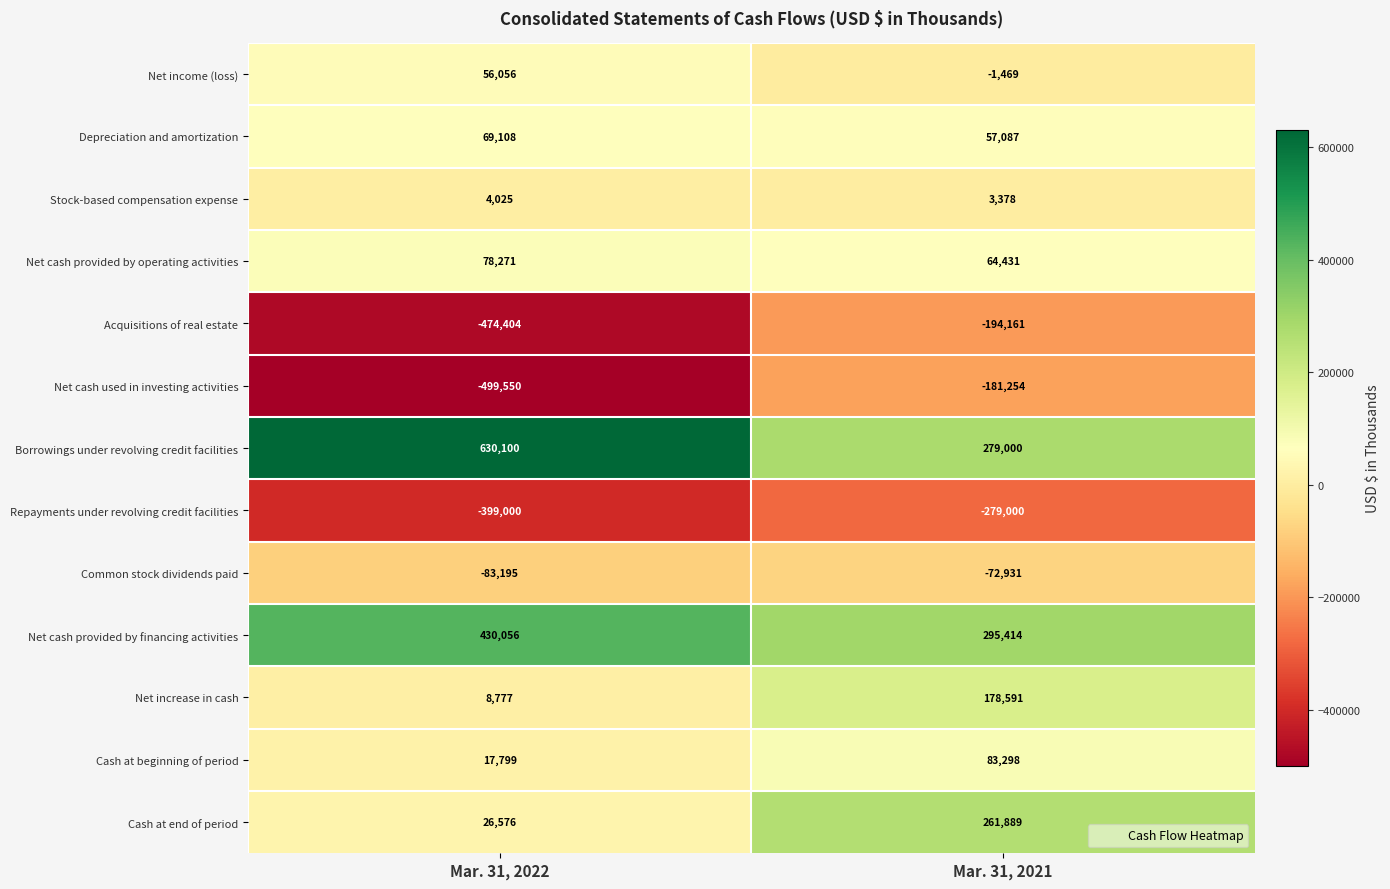

The Net income (loss) series shows -1958 at Mar. 31, 2021. True or false?

False